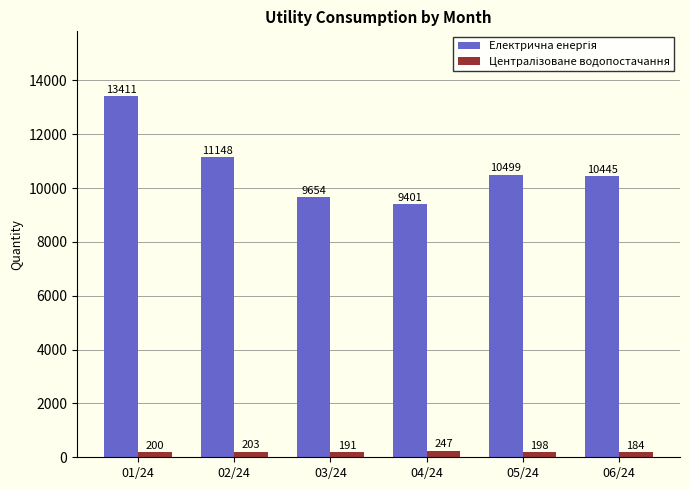

At how many categories does at least one series exceed 5860?

6